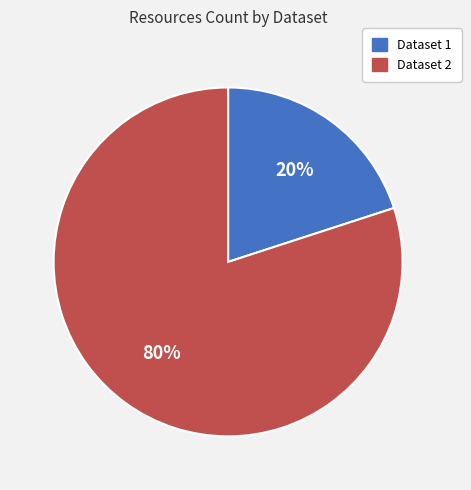

Count the number of slices in the pie.

2